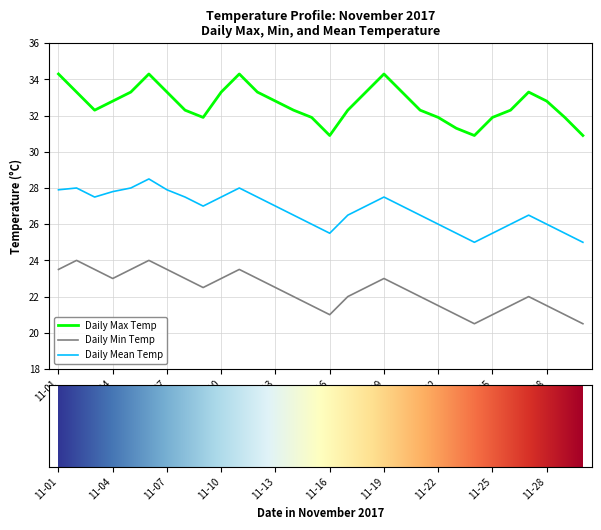

What is the smallest value displayed?

20.5